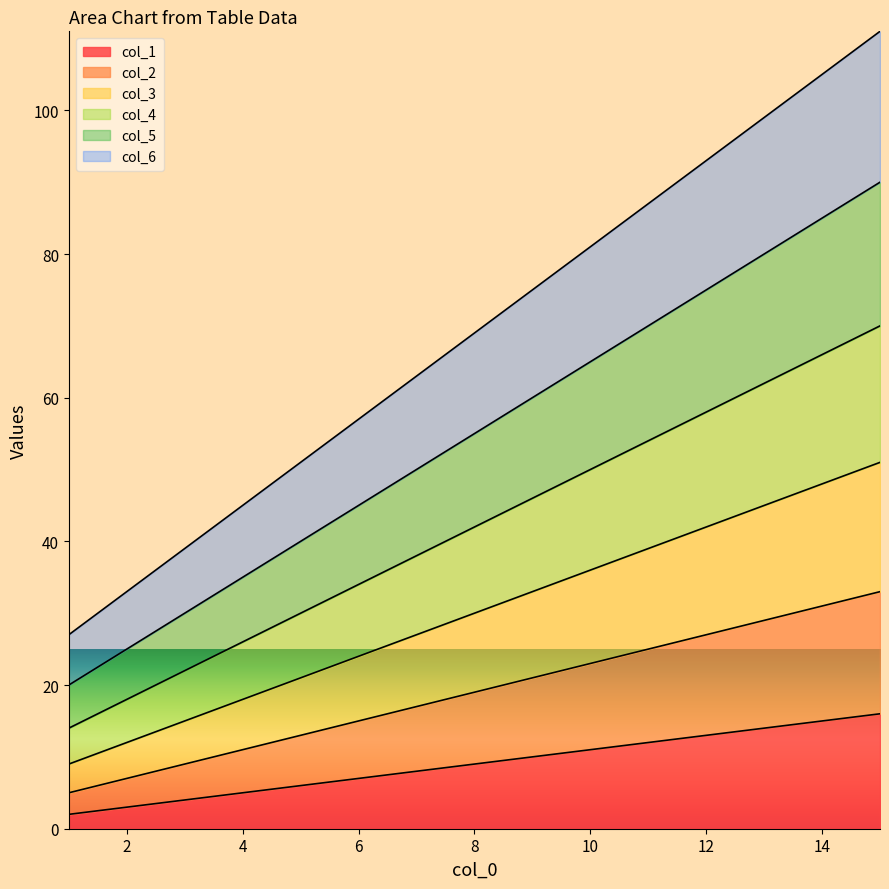

True or false: col_6 and col_1 cross at least once.

False